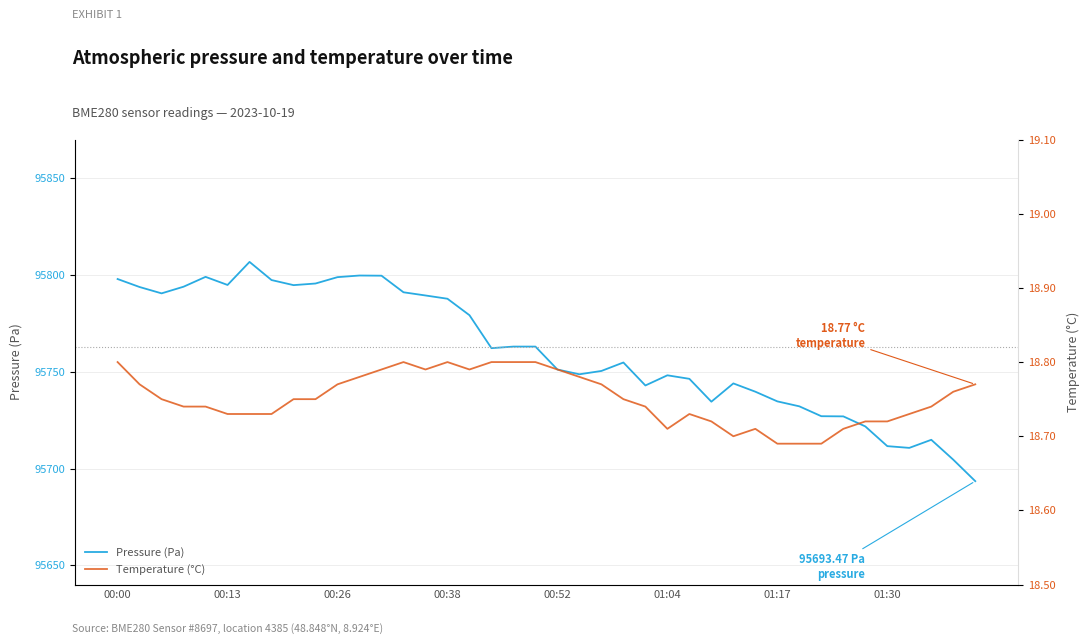

Does the chart display data point markers on the line(s)?

No